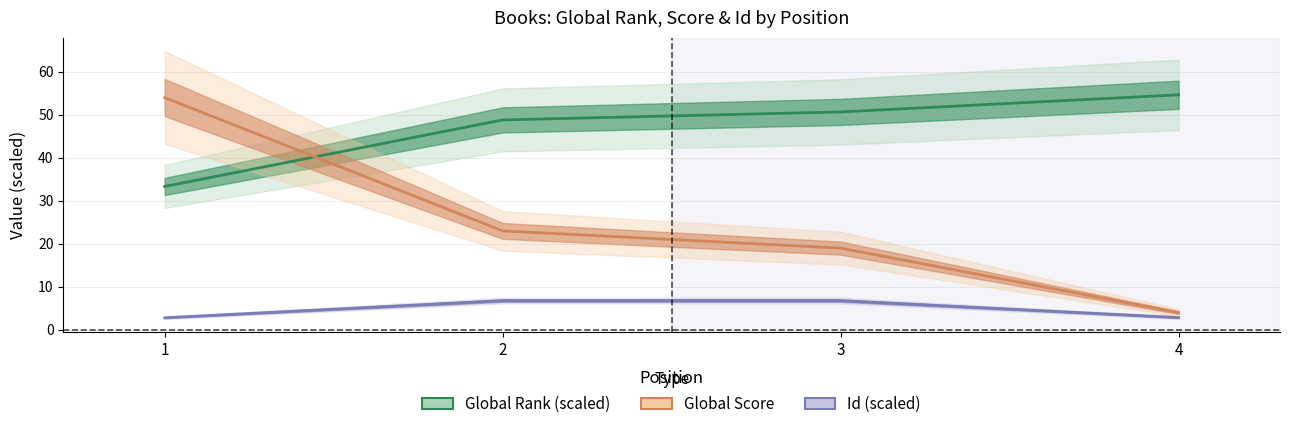

True or false: Global Score has more than 2 interior local peaks.

False